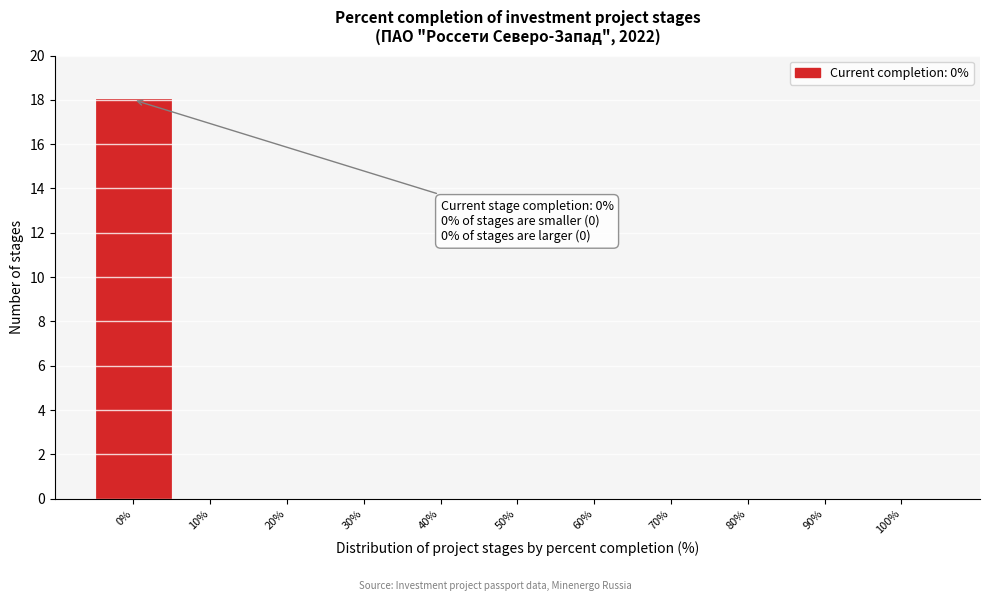

Which range on the x-axis has the tallest bar?

-5 to 5